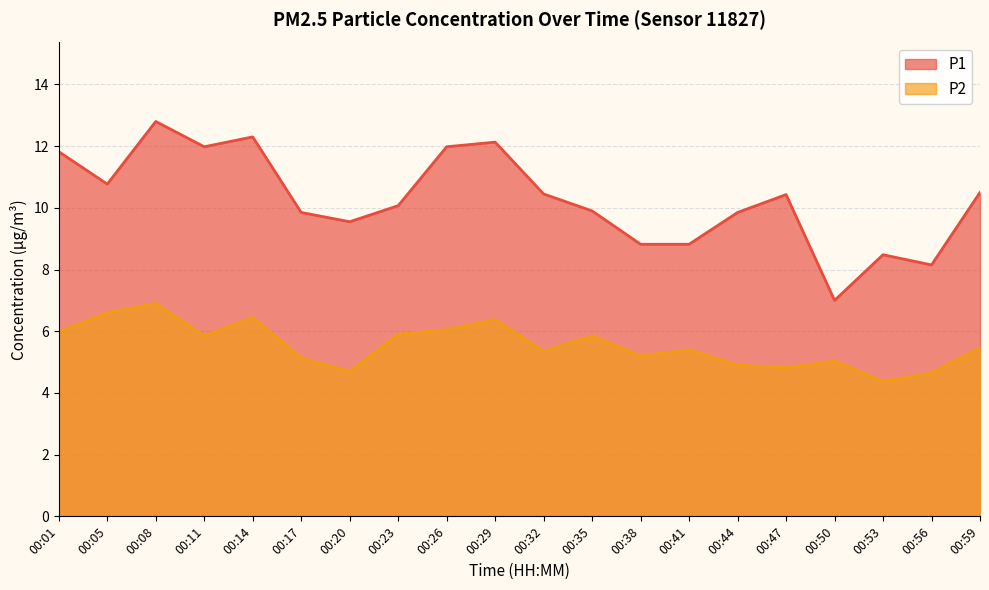

How many categories are shown in the chart?

20